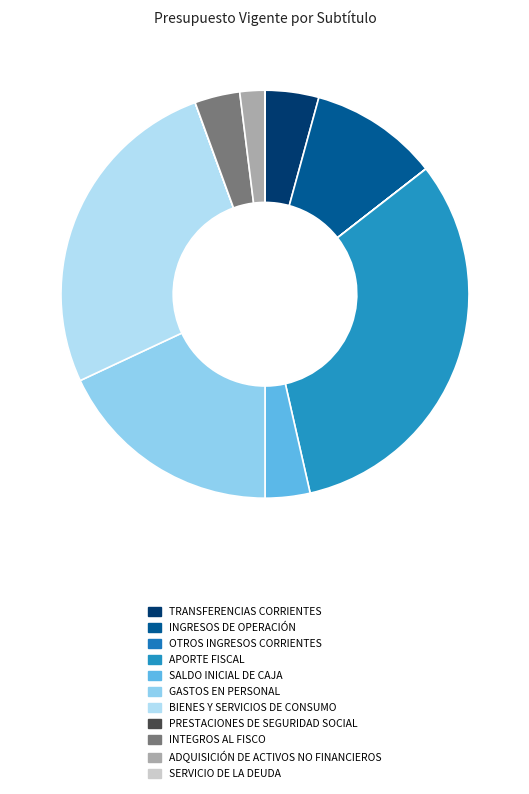

To the nearest percent, what portion does BIENES Y SERVICIOS DE CONSUMO represent?

26%